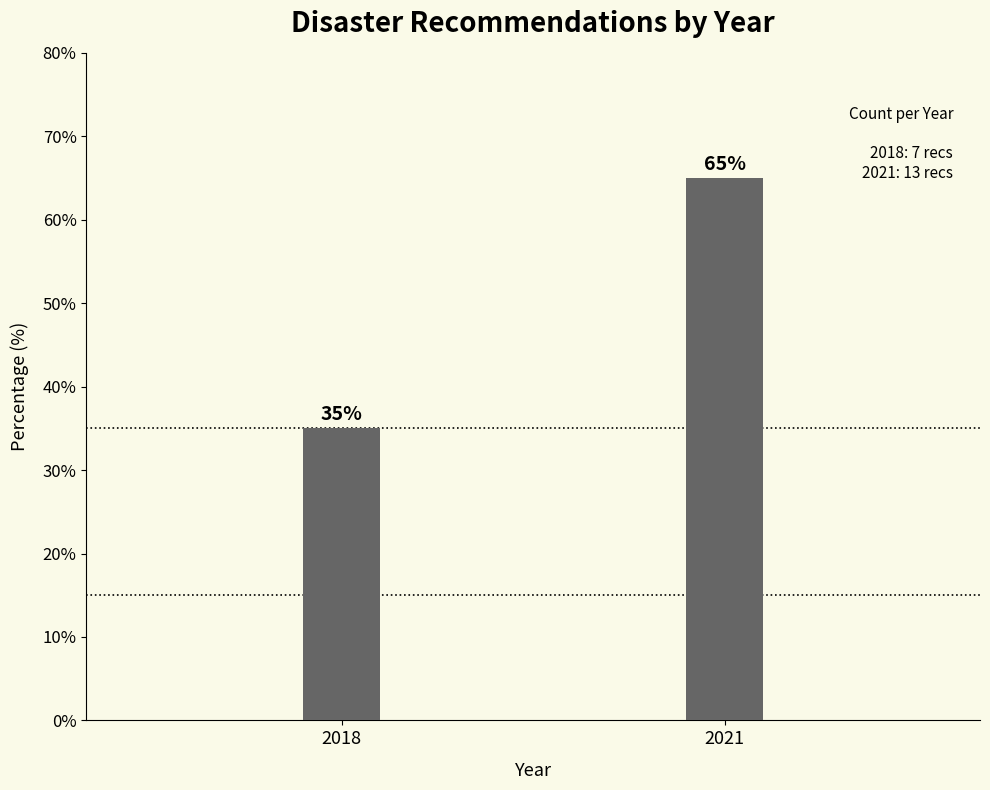

Reading right to left, list all the values displayed in this chart.

2021=65	2018=35